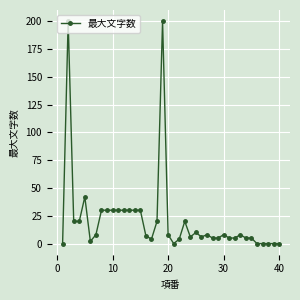

Reading left to right, what are all the values shown in this chart?

0	200	20	20	42	2	8	30	30	30	30	30	30	30	30	7	4	20	200	8	0	4	20	6	10	6	8	5	5	8	5	5	8	5	5	0	0	0	0	0